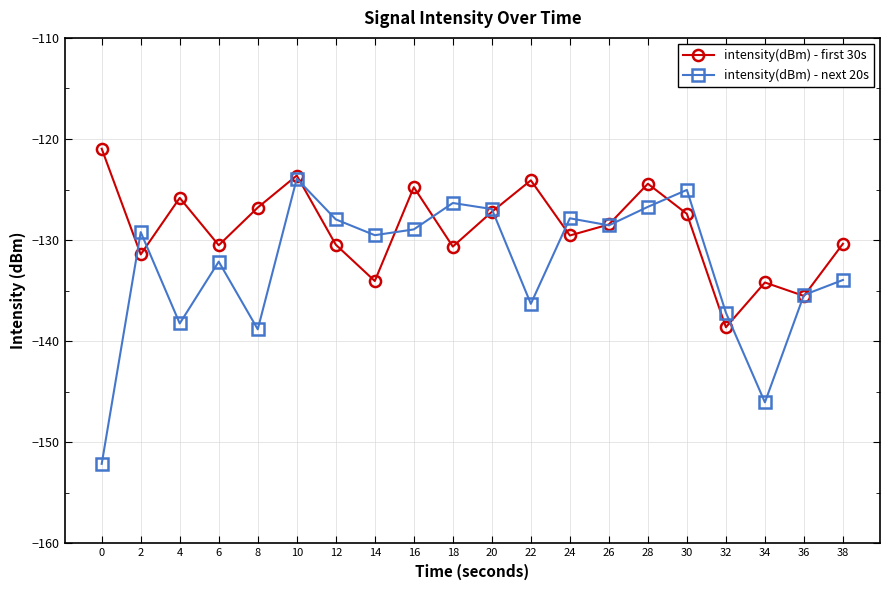

Which series has the largest total across all categories?

intensity(dBm) - first 30s